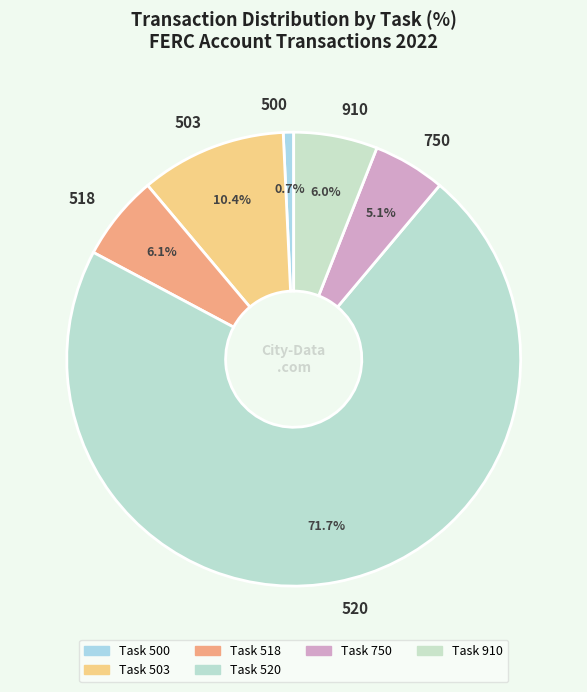

To the nearest percent, what is the difference between the 750 and 518 slice percentages?

1%